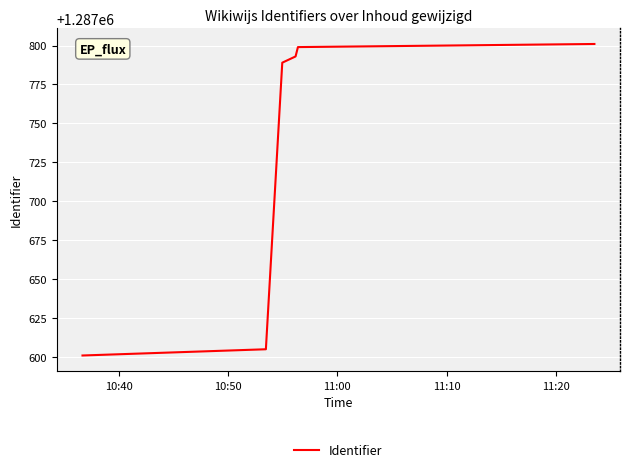

What is the smallest value displayed?

1287601